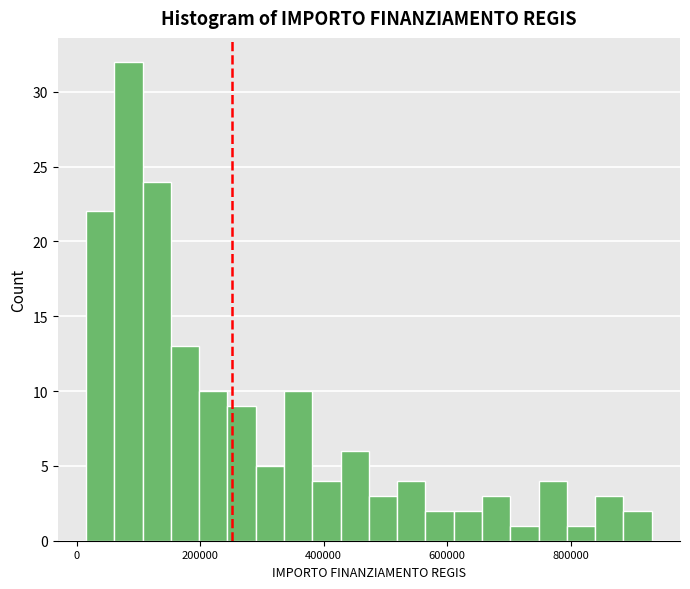

Read against the x-axis, roughly where is the centre of the tallest bar?

80000